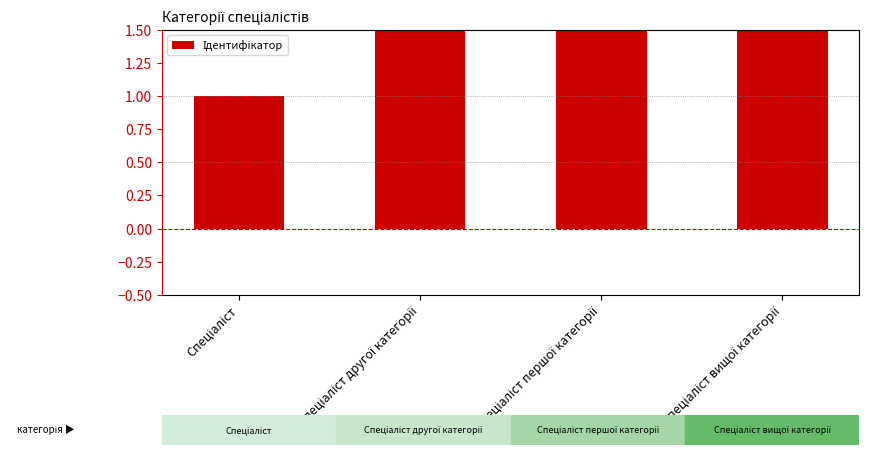

Count the number of values greater than 3.

1